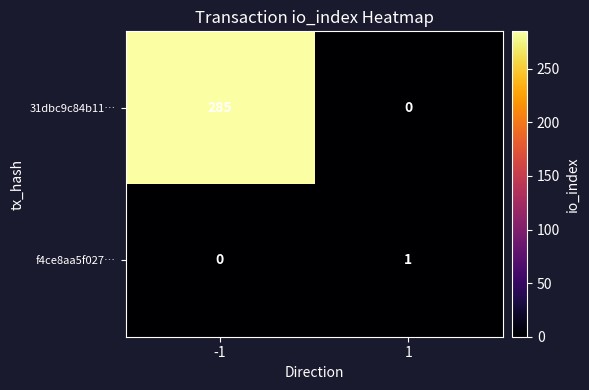

How many positive values does the f4ce8aa5f027… series have?

1